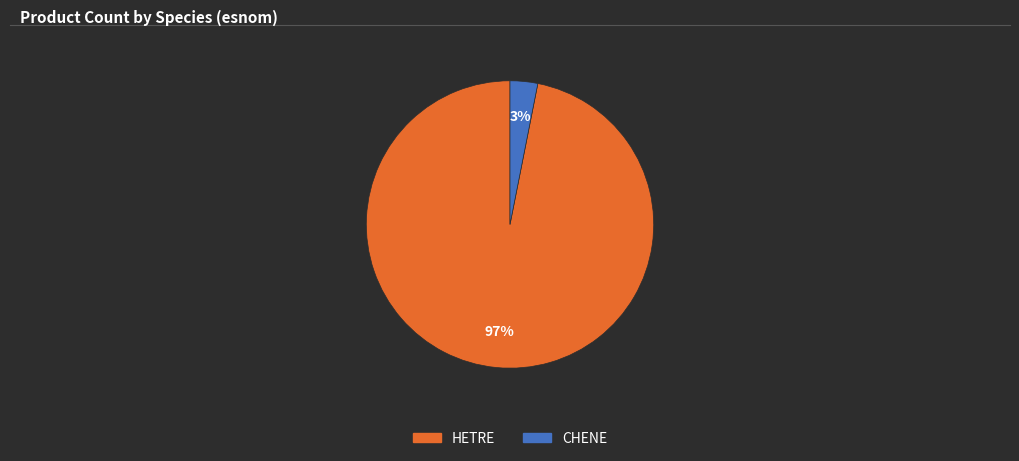

To the nearest percent, what is the combined percentage of CHENE and HETRE?

100%